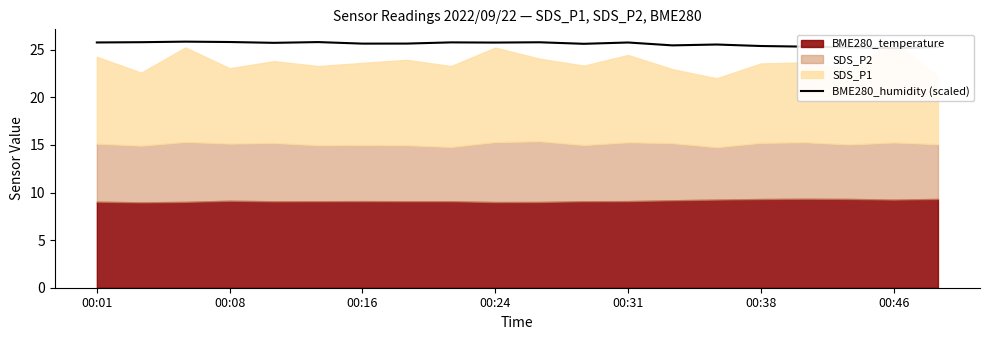

What is the value of the 11th point from the left?

25.8